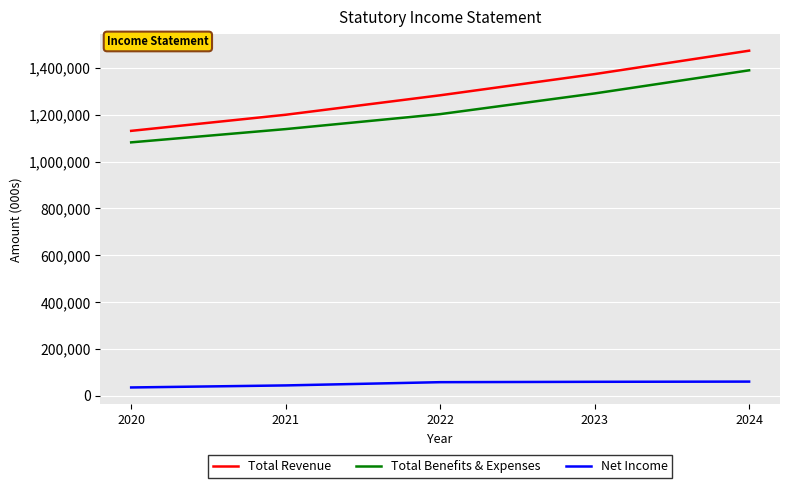

What is the average value of the Total Benefits & Expenses series?

1220857